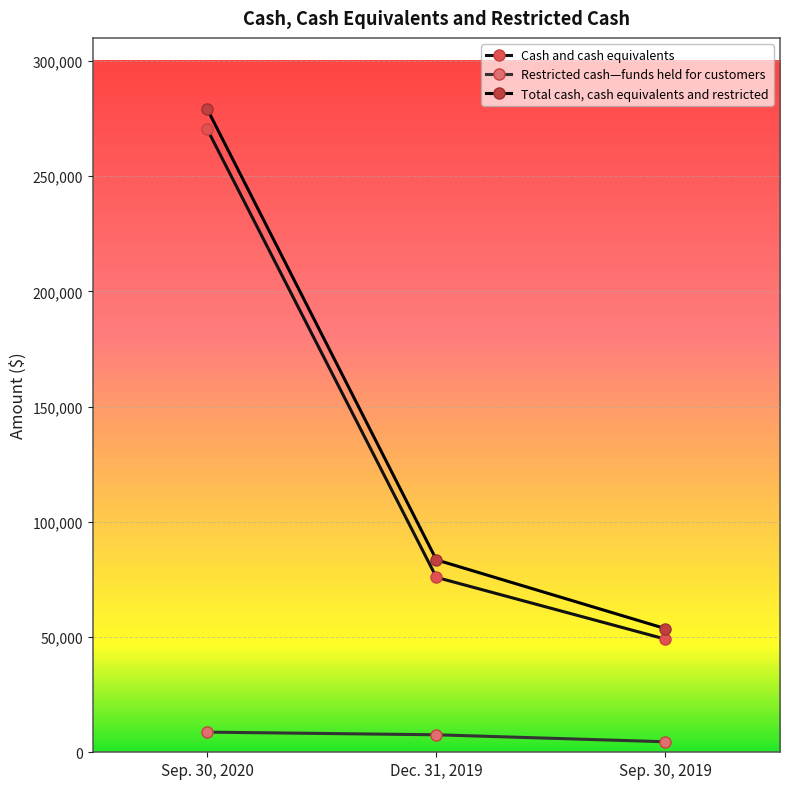

Which series changed the most between Dec. 31, 2019 and Sep. 30, 2019?

Total cash, cash equivalents and restricted